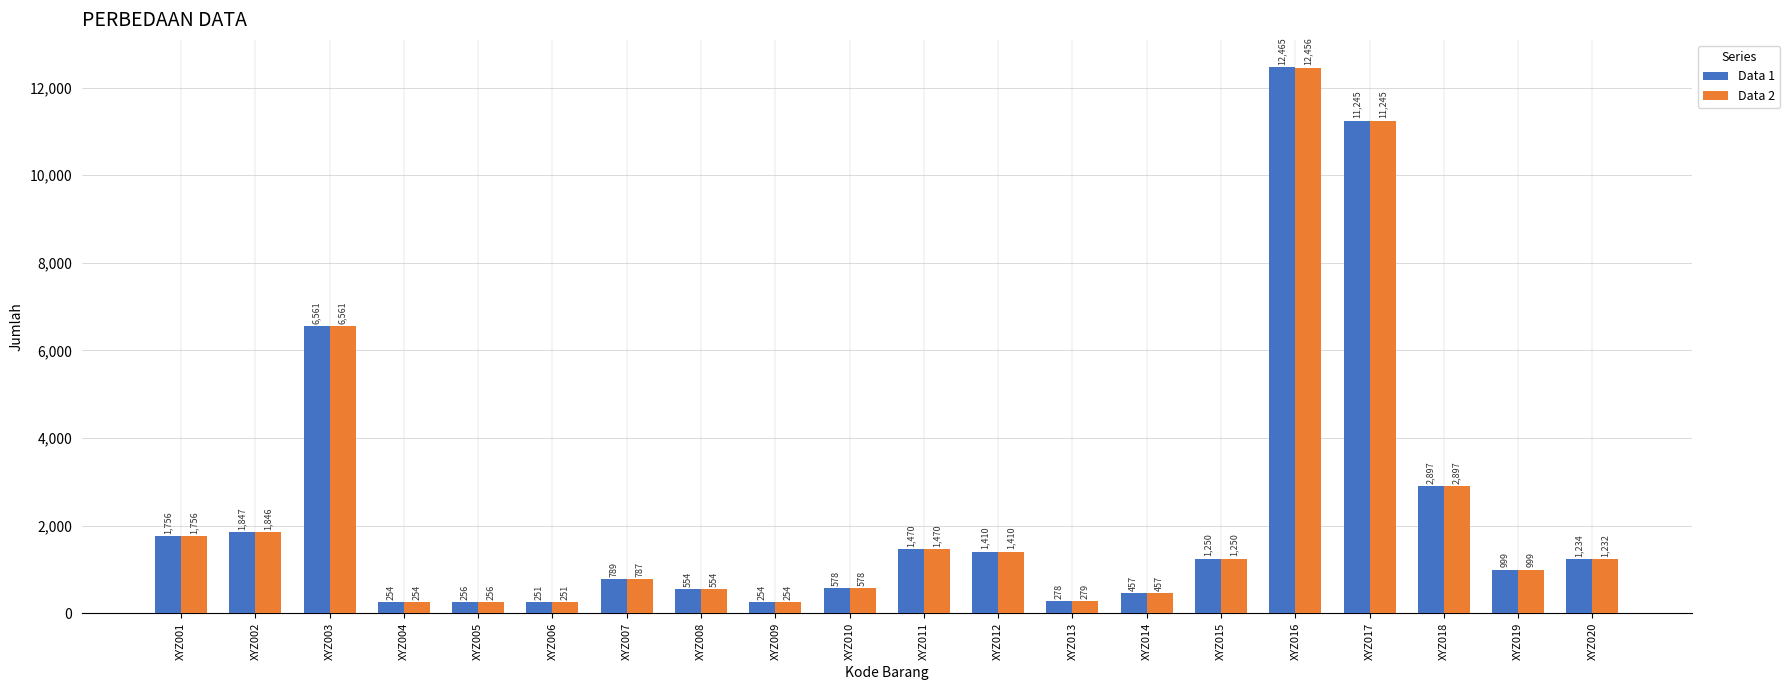

What is the average value of the Data 2 series?

2340